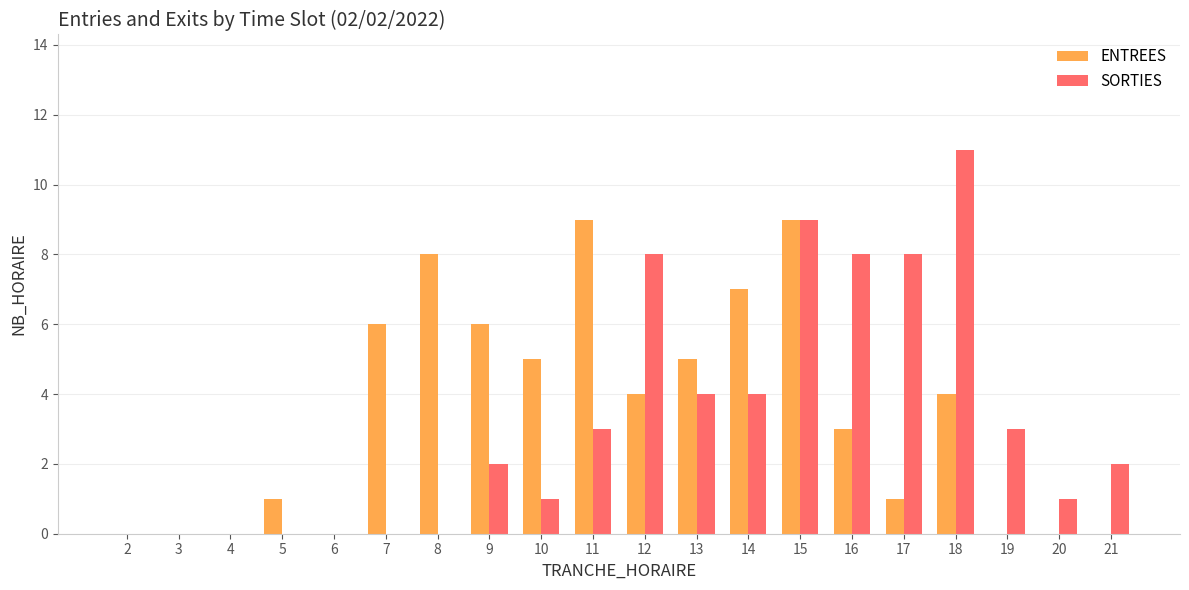

Where does the ENTREES series first go above 4?

7